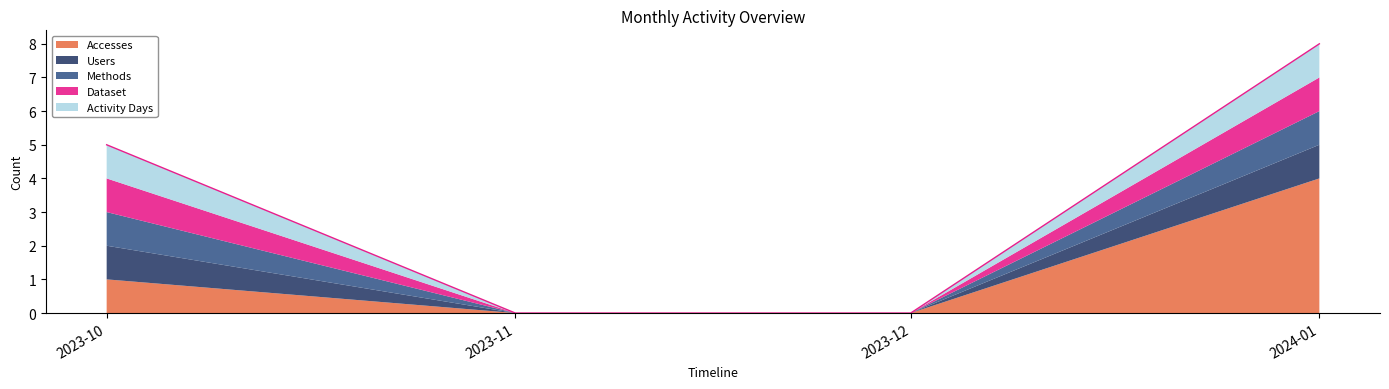

Is it true that Dataset equals 0 at 2023-11-01?

True